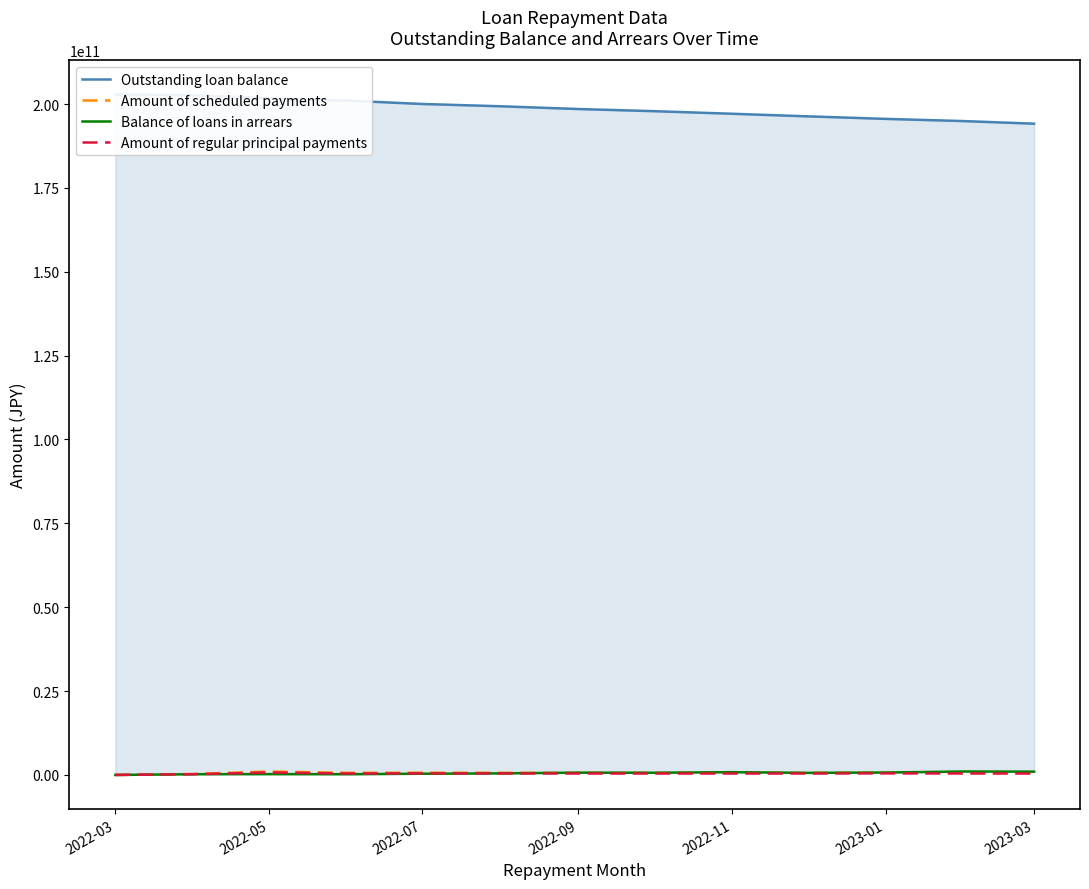

What is the maximum value shown in the chart?

202838748575